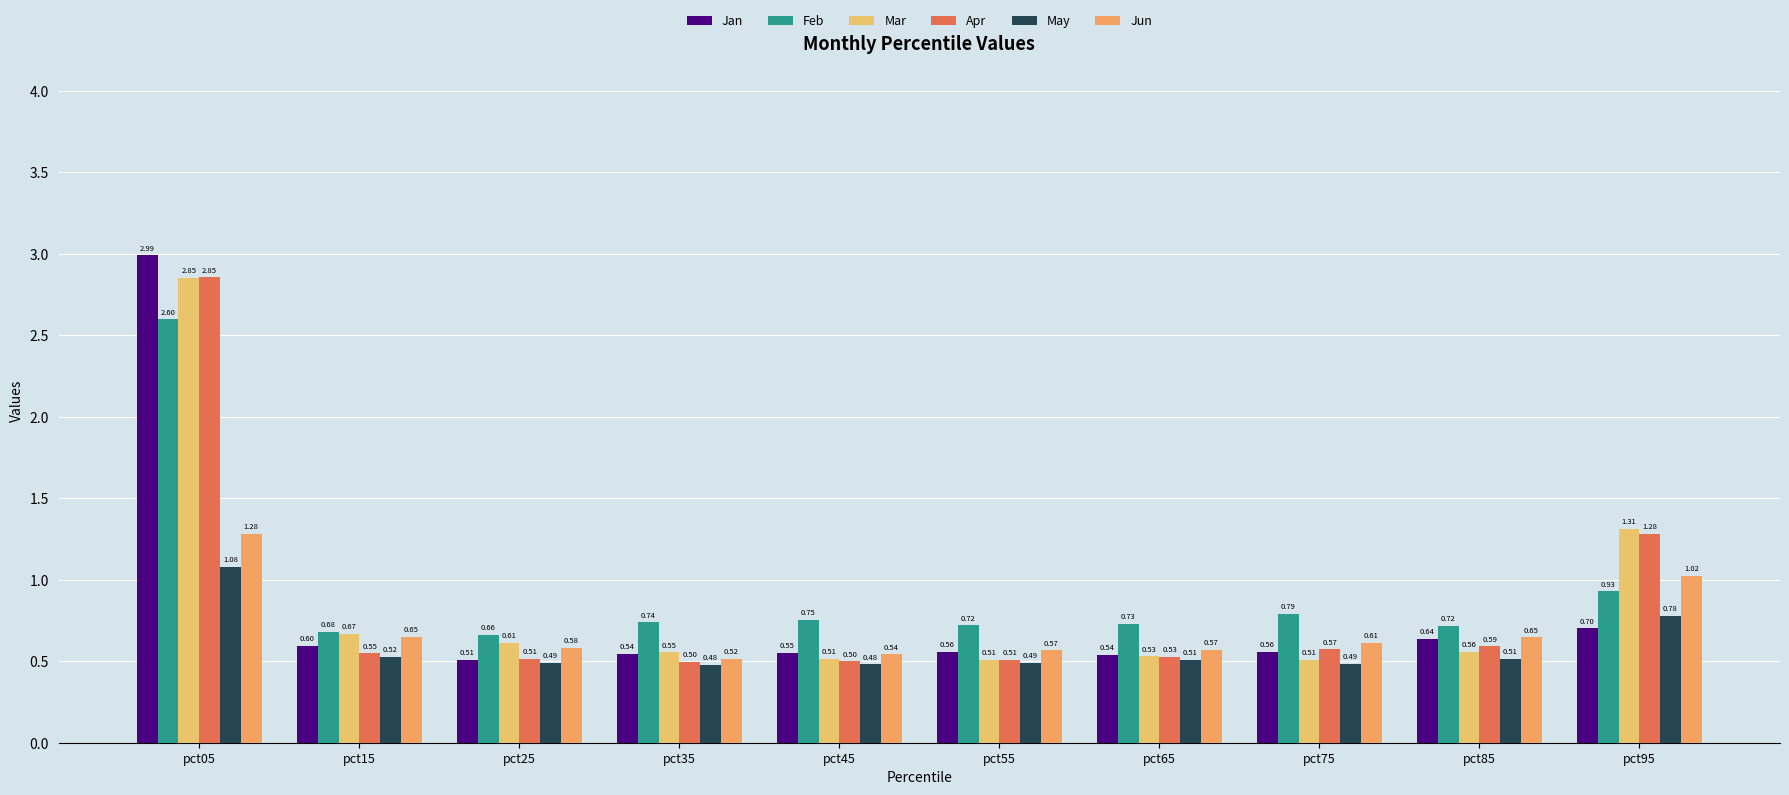

What is the difference between the second highest and minimum values in the Feb series?

0.3